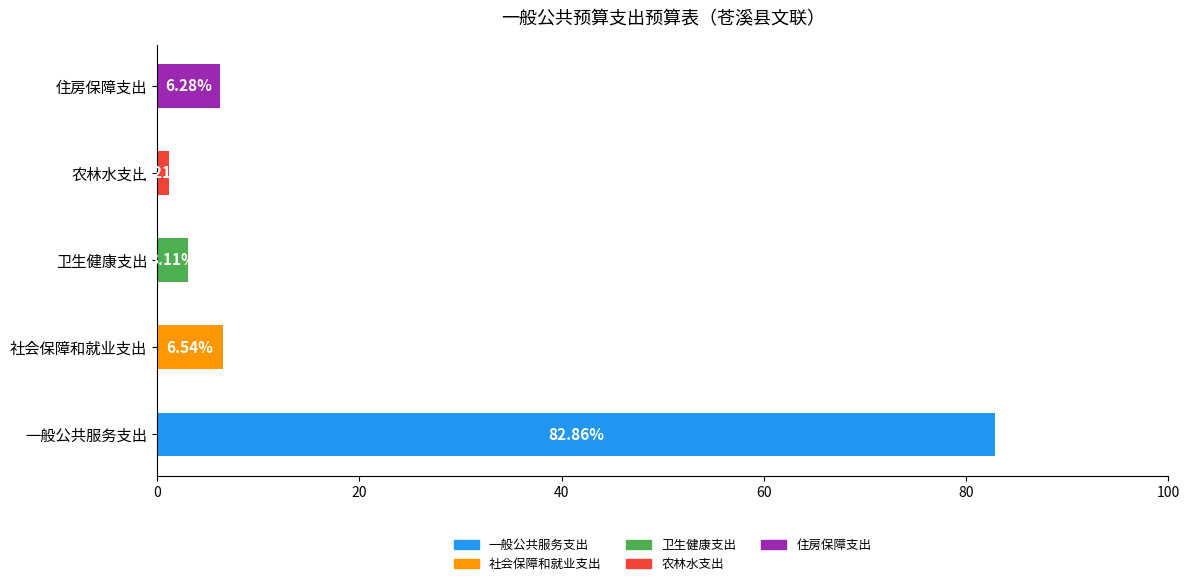

Is it true that 合计 equals 115.8 at 一般公共服务支出?

False